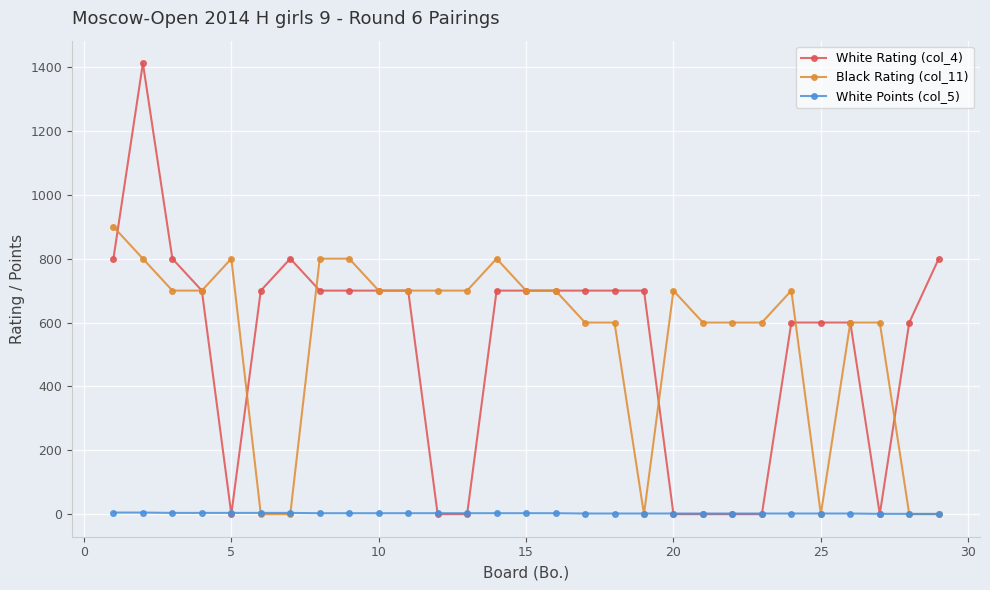

Does the chart display data point markers on the line(s)?

Yes